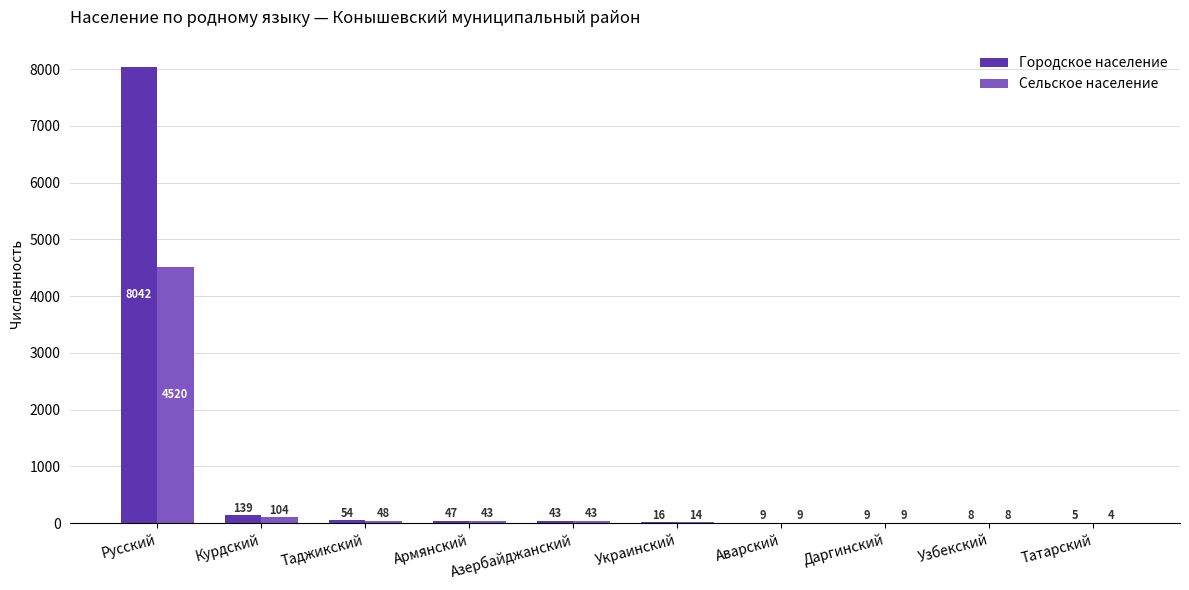

What is the sum of the Сельское население values at Русский and Украинский?

4534